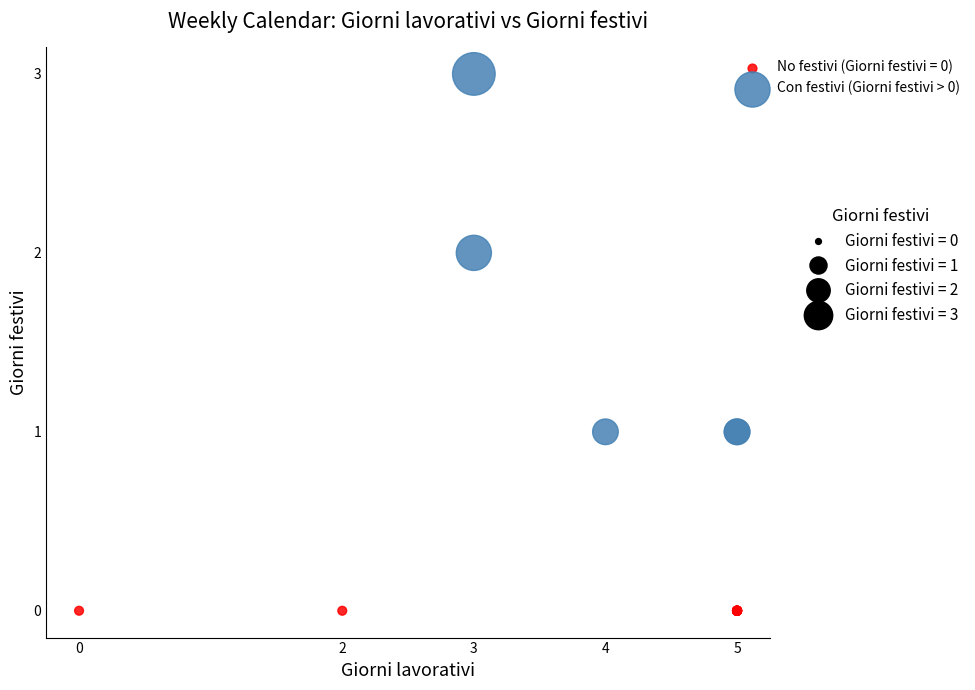

Which series contains the lowest Y value?

No festivi (Giorni festivi = 0)